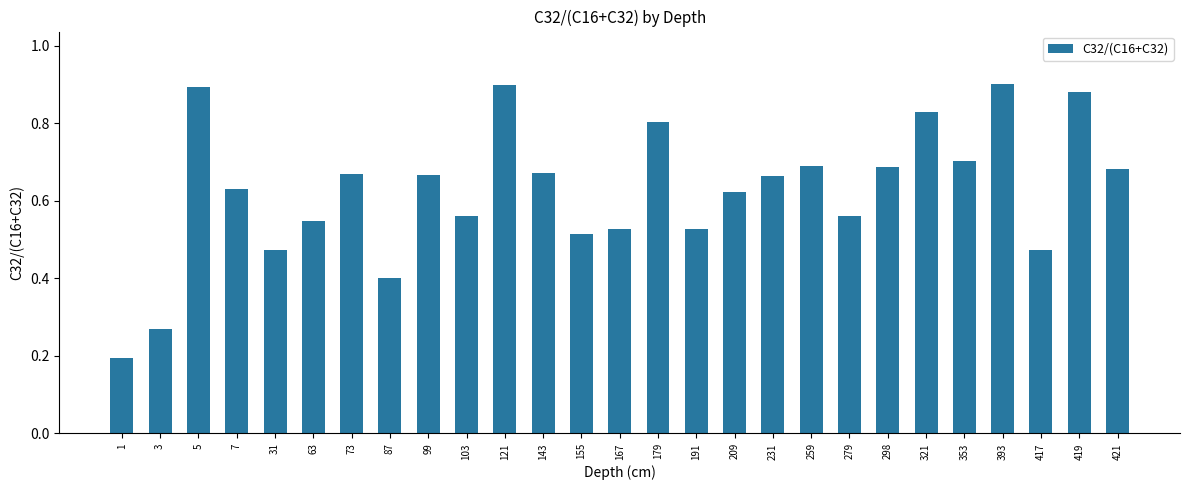

What is the sum of the values at 167 and 353?

1.2